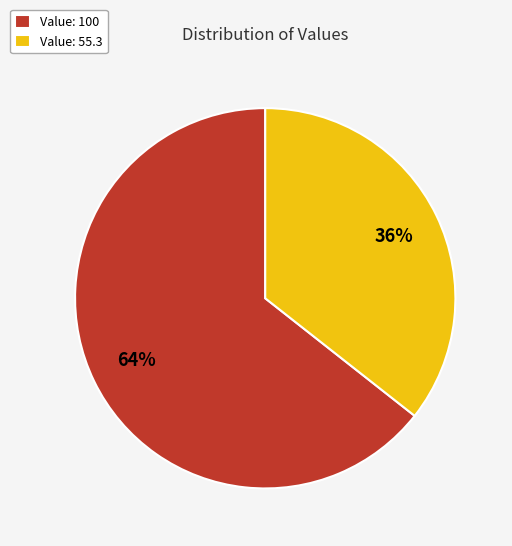

What is the majority slice?

Value: 100